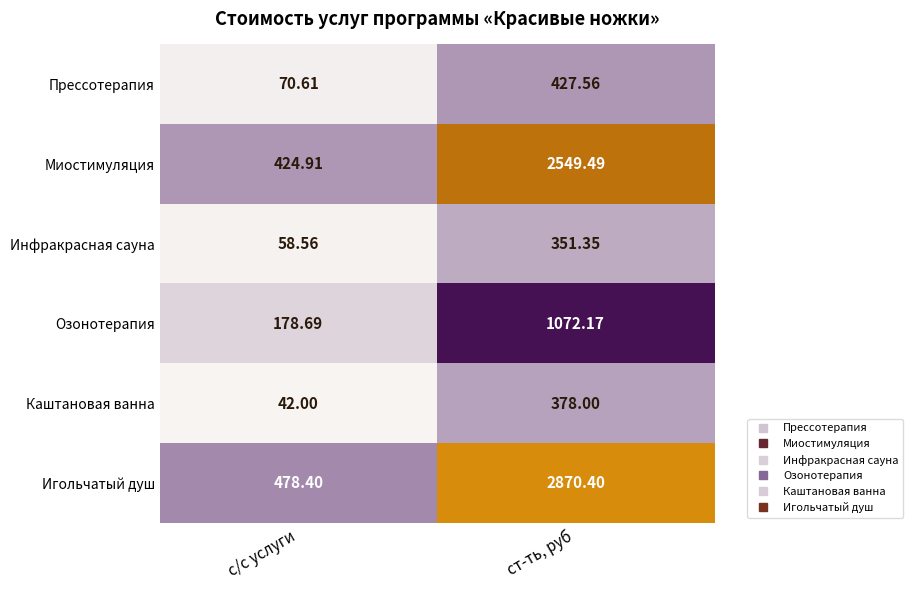

Count the number of data series in this chart.

6